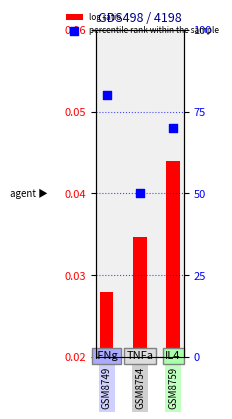

Which series reaches the minimum Y coordinate?

log ratio